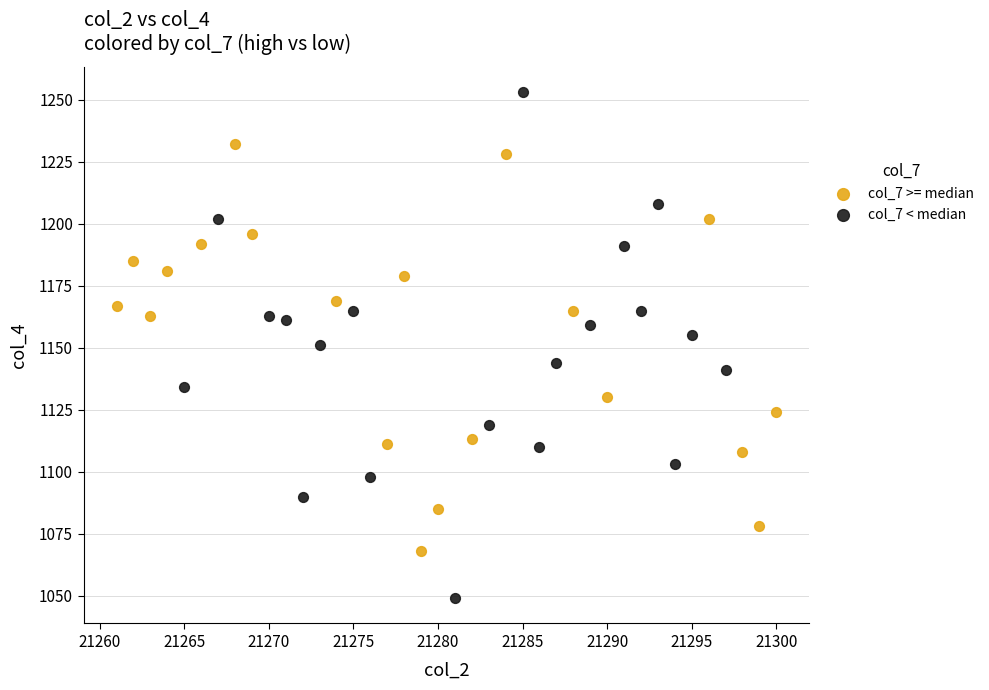

Which series contains the highest Y value?

col_7 < median